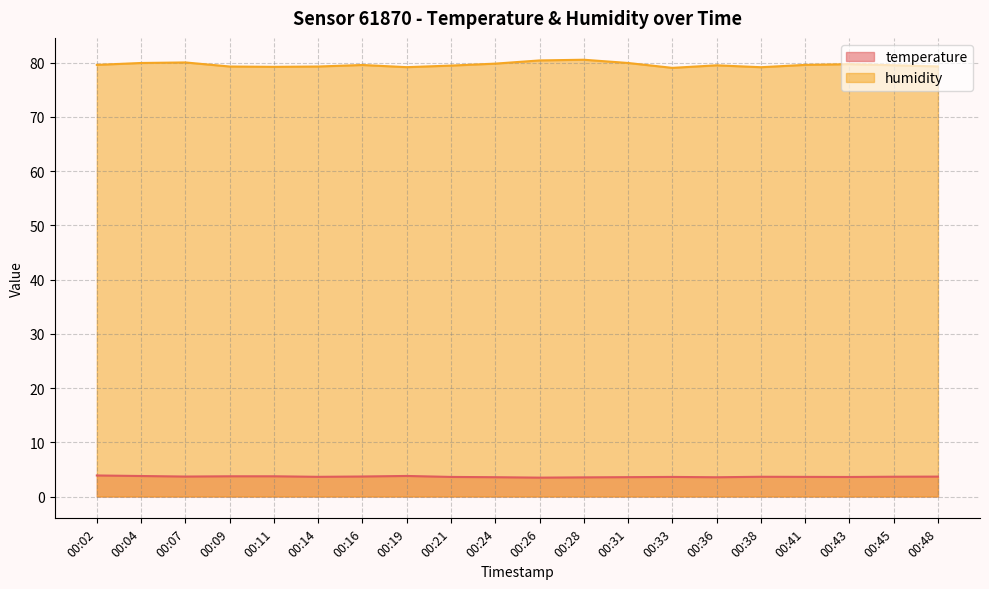

Reading left to right, extract all data points from this chart.

temperature: 3.9	3.8	3.7	3.7	3.7	3.6	3.7	3.8	3.6	3.6	3.5	3.5	3.6	3.6	3.5	3.6	3.6	3.6	3.6	3.7
humidity: 79.6	80.0	80.1	79.3	79.2	79.3	79.6	79.2	79.5	79.8	80.4	80.6	80.0	79.1	79.5	79.2	79.6	79.7	79.5	79.3